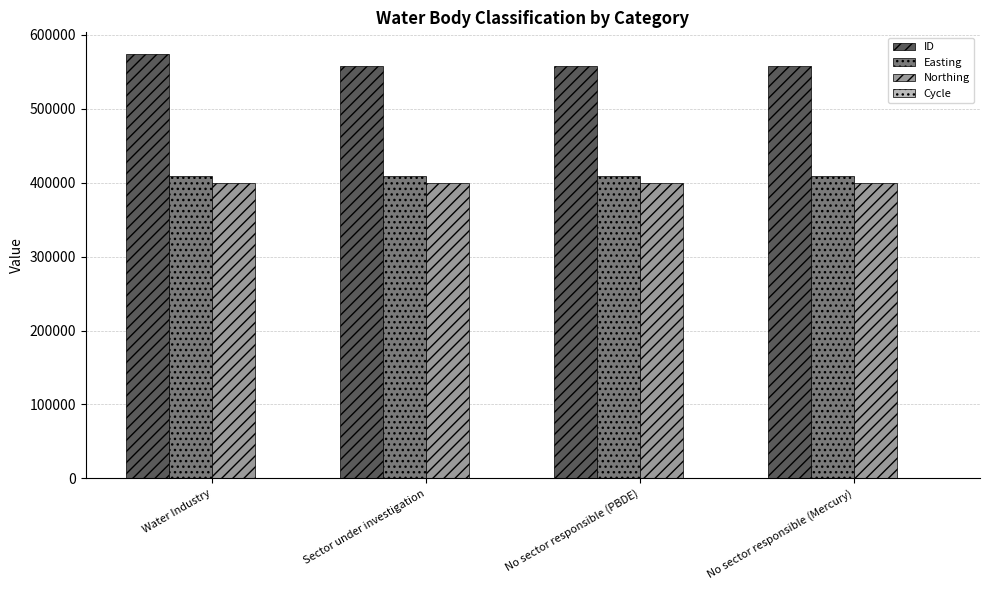

Which series has the largest total across all categories?

ID